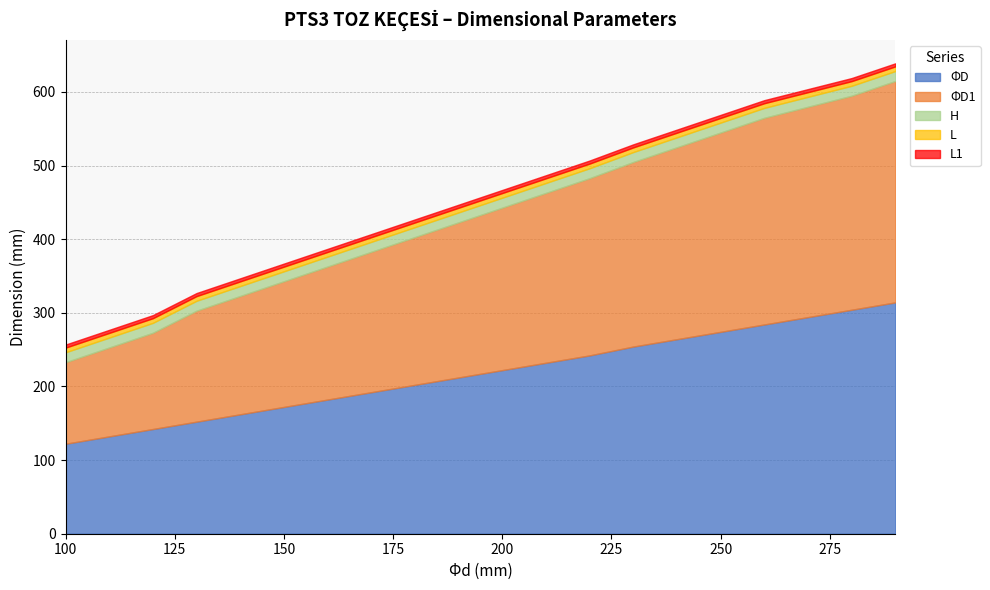

What is the minimum value for ΦD?

122.2